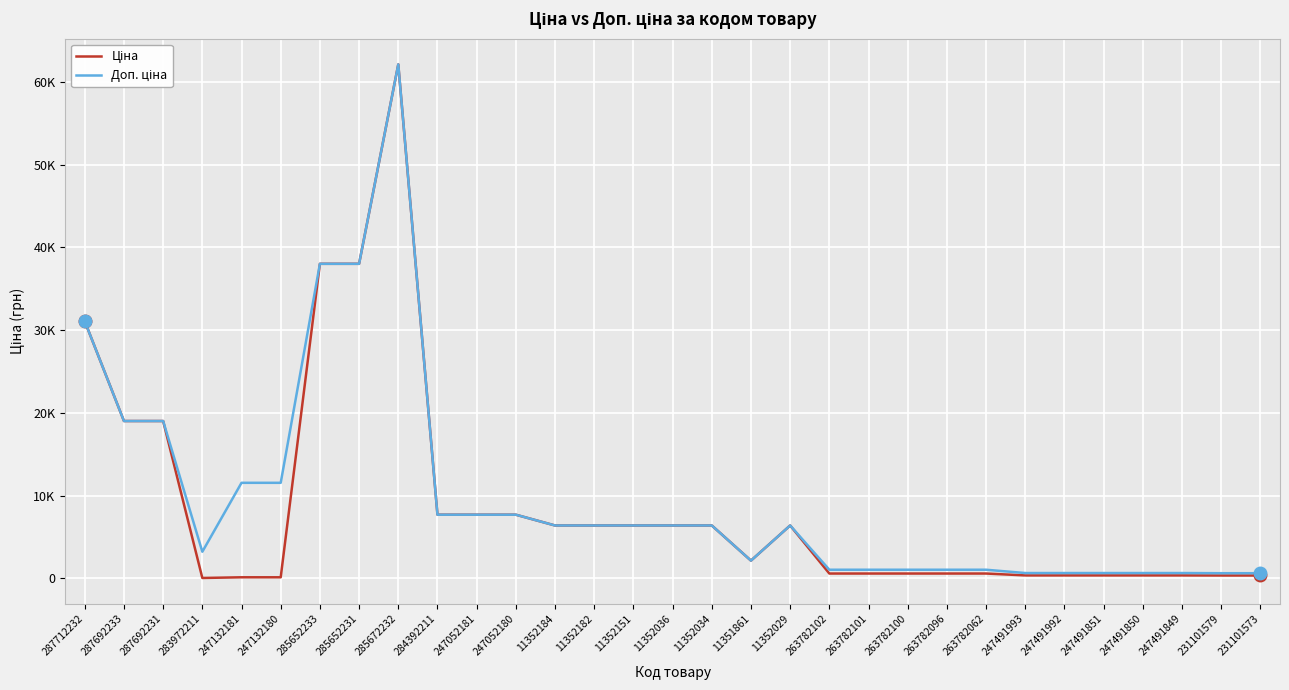

The Ціна series shows 6378.9 at 11352034. True or false?

True